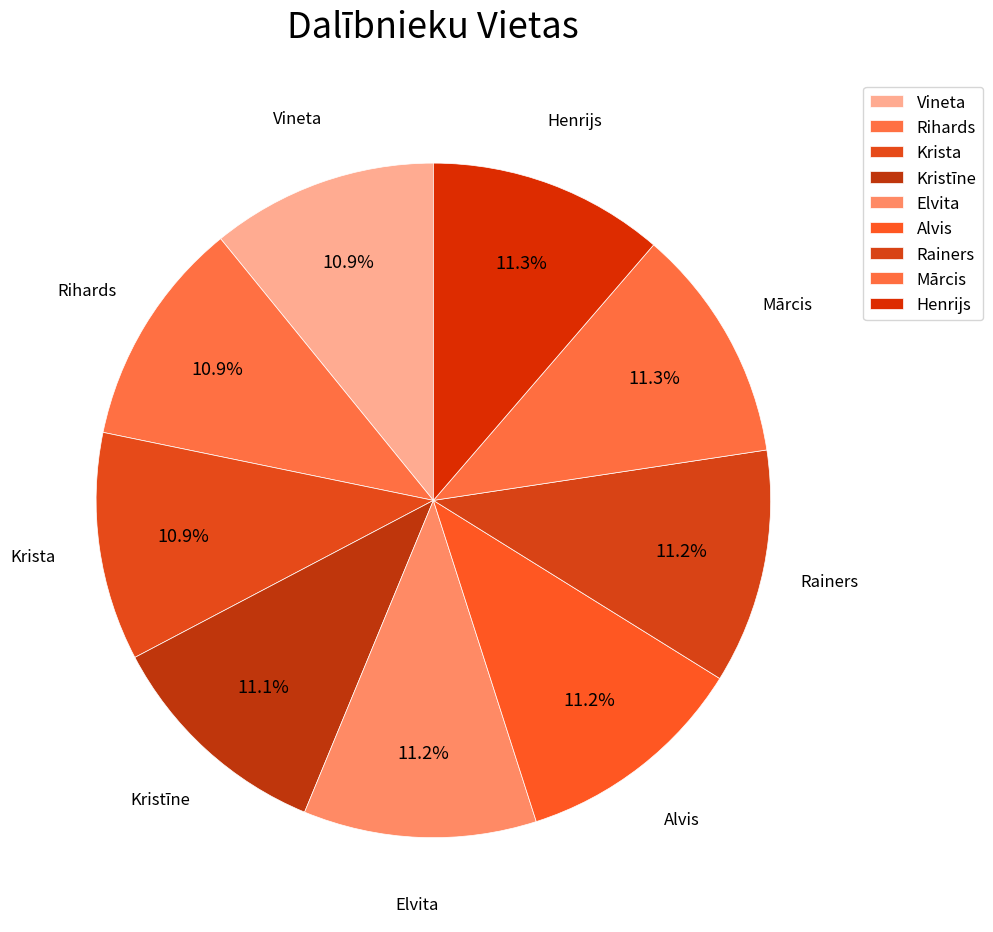

Combined, what portion of the pie is Kristīne and Rainers?

22.3%